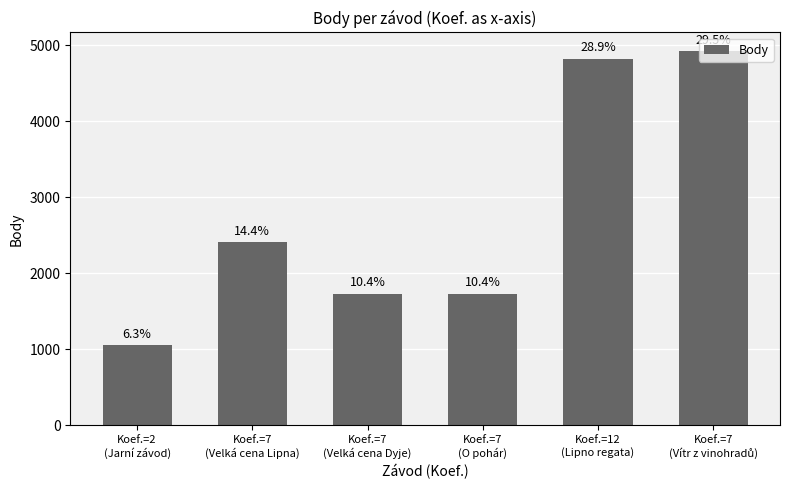

What is the greatest value displayed?

4921